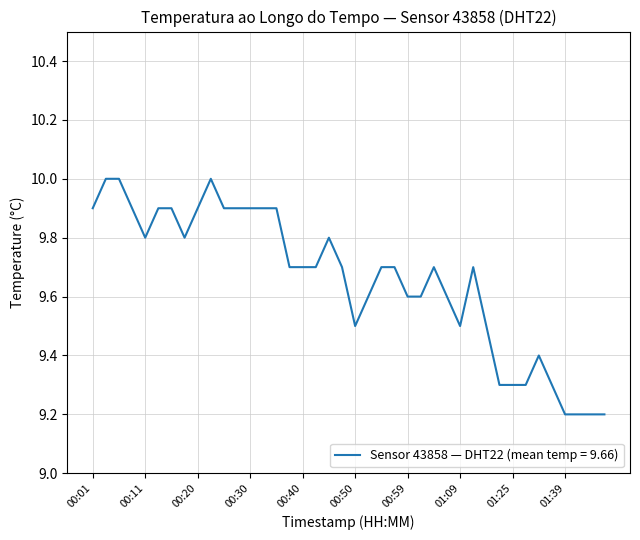

What is the greatest value displayed?

10.0